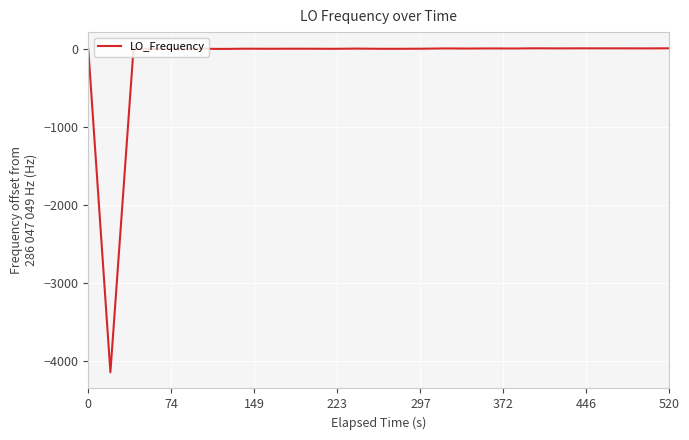

What is the smallest value displayed?

-4143.9